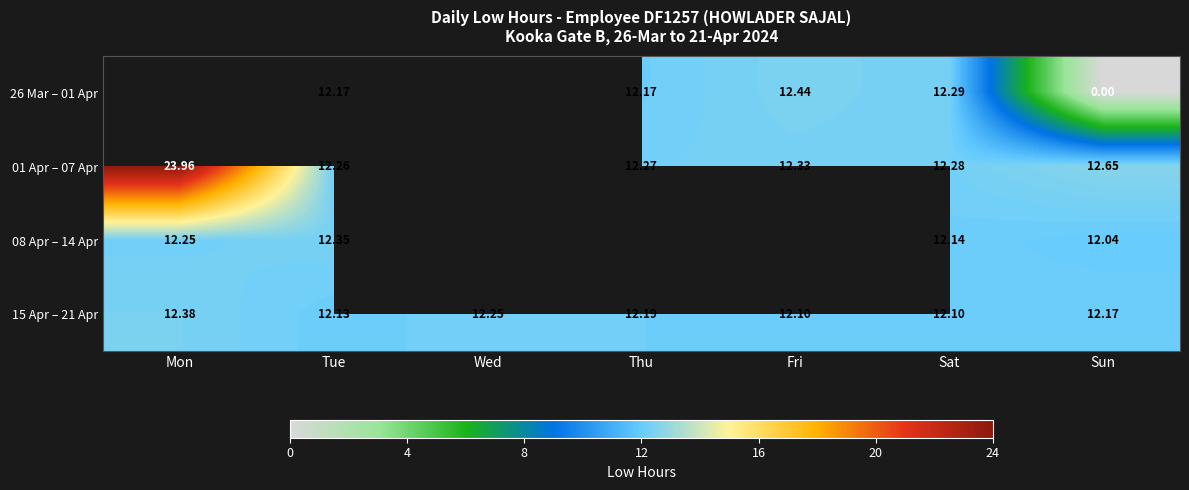

At which label does 15 Apr – 21 Apr reach its peak?

Mon